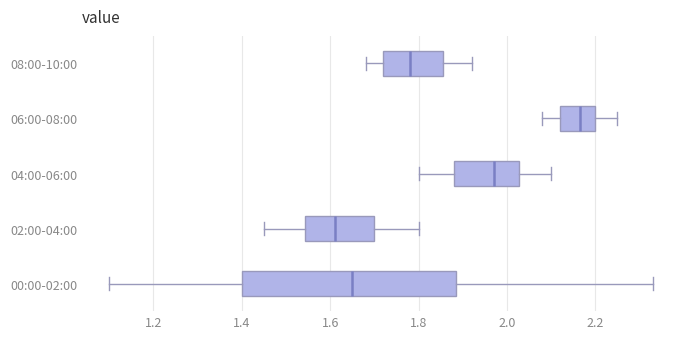

Which box's median line is the furthest to the right?

06:00-08:00